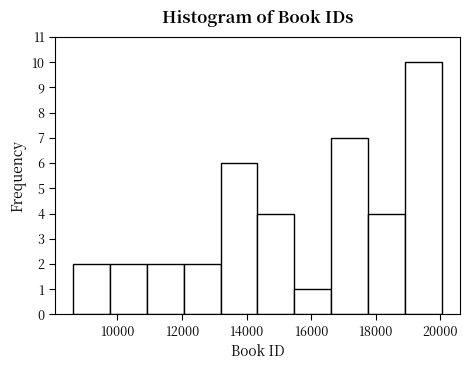

Reading left to right, list every bar in this chart as the range it spans on the x-axis followed by its height. Neither the bar edges nor the heights are printed on the chart, so give them approximately, as read against the axes.

8600 to 9800: 2
9800 to 11000: 2
11000 to 12000: 2
12000 to 13200: 2
13200 to 14400: 6
14400 to 15400: 4
15400 to 16600: 1
16600 to 17800: 7
17800 to 19000: 4
19000 to 20000: 10